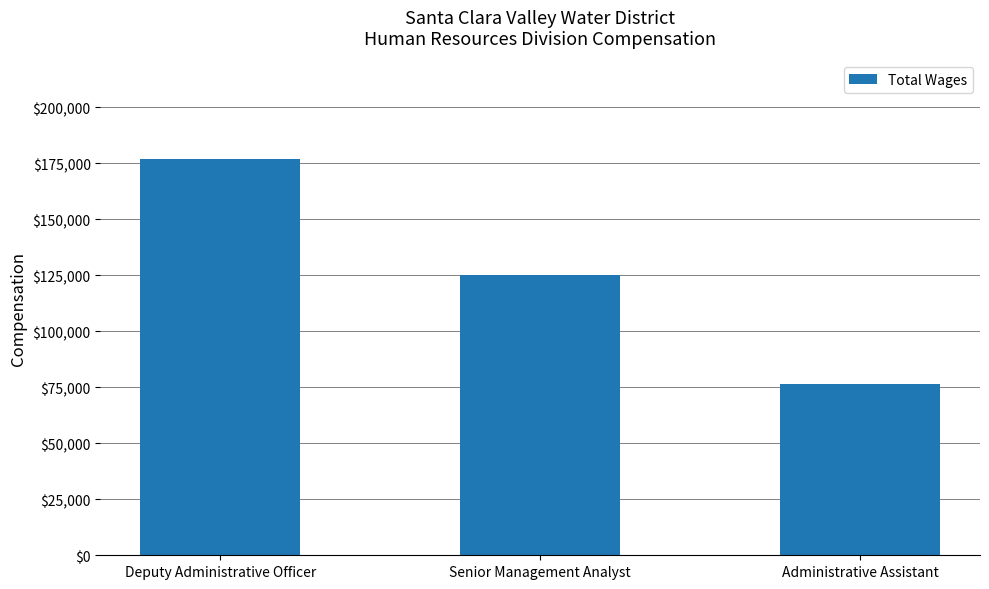

List the labels in order of value, largest first.

Deputy Administrative Officer, Senior Management Analyst, Administrative Assistant